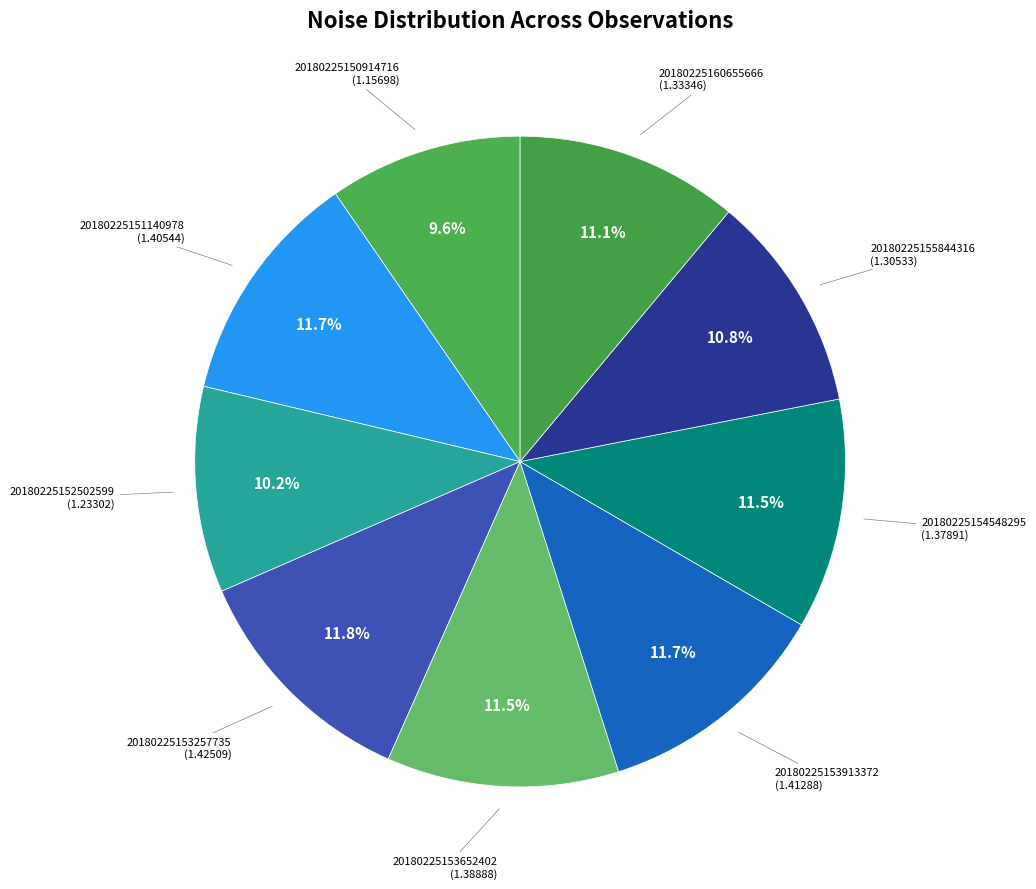

How many segments does this pie chart have?

9